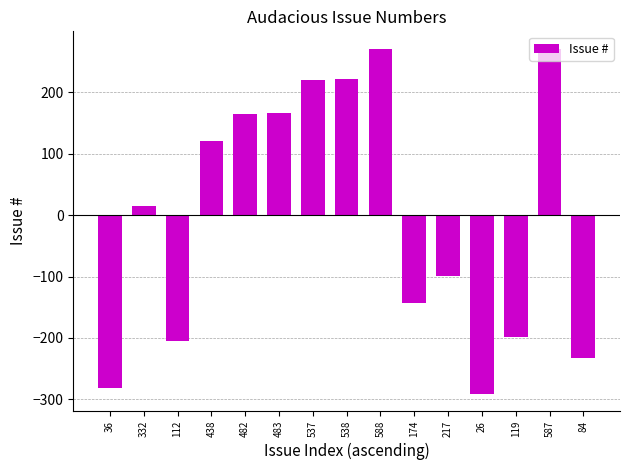

How many negative values are there?

7